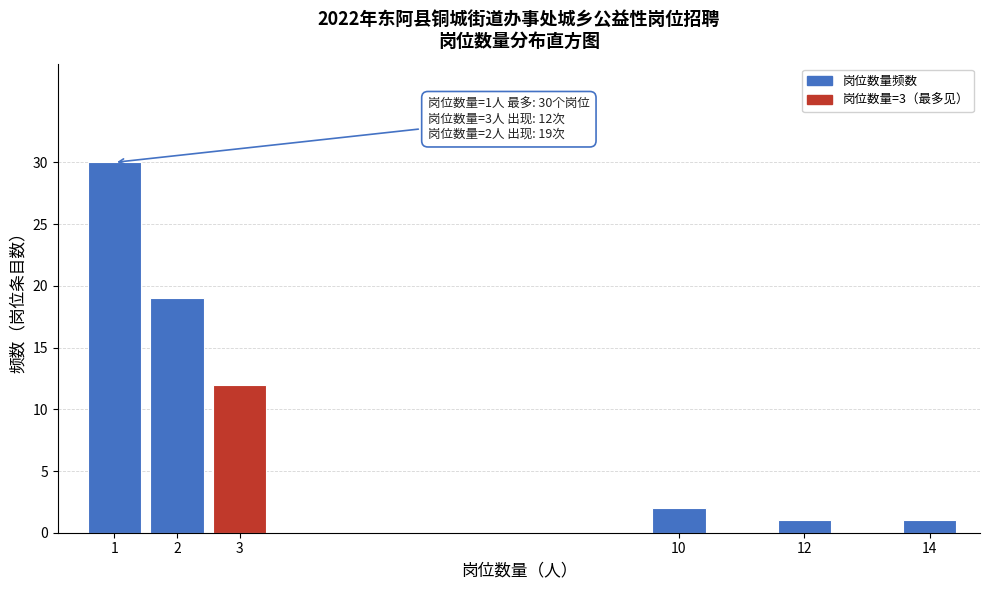

Reading right to left, extract all data points from this chart.

1	1	2	12	19	30